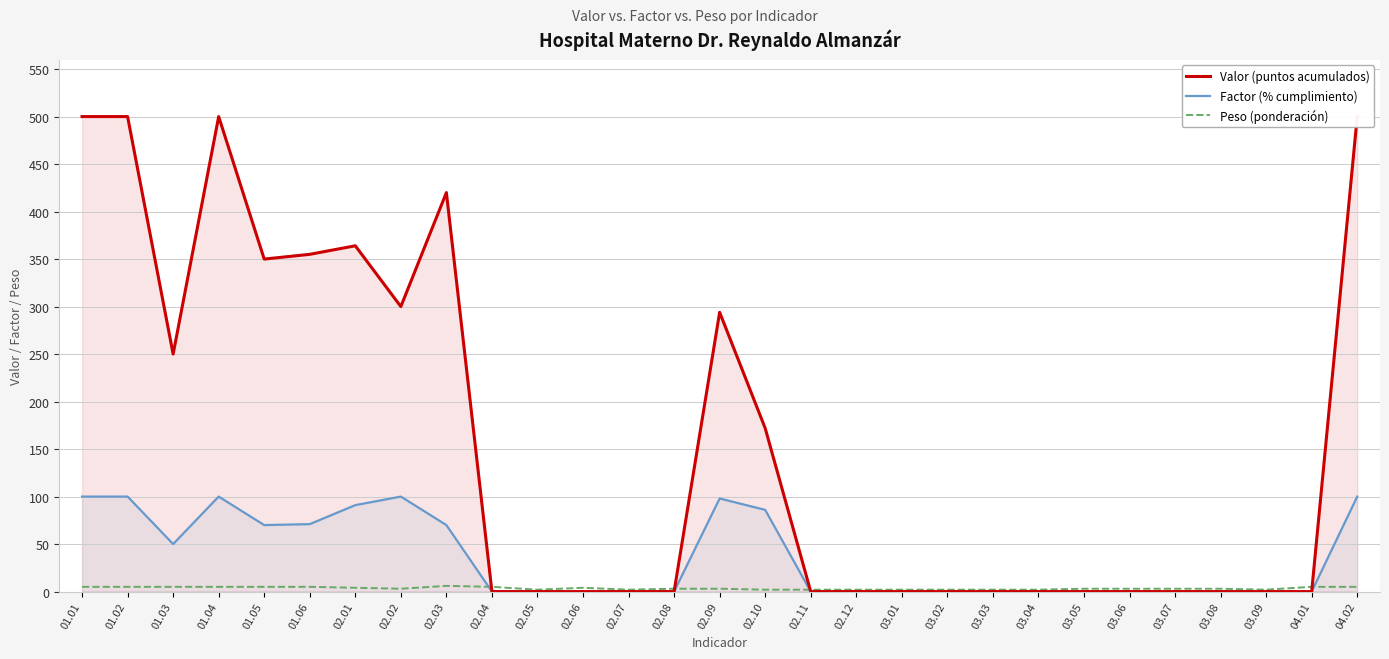

Which series has the largest total across all categories?

Valor (puntos acumulados)